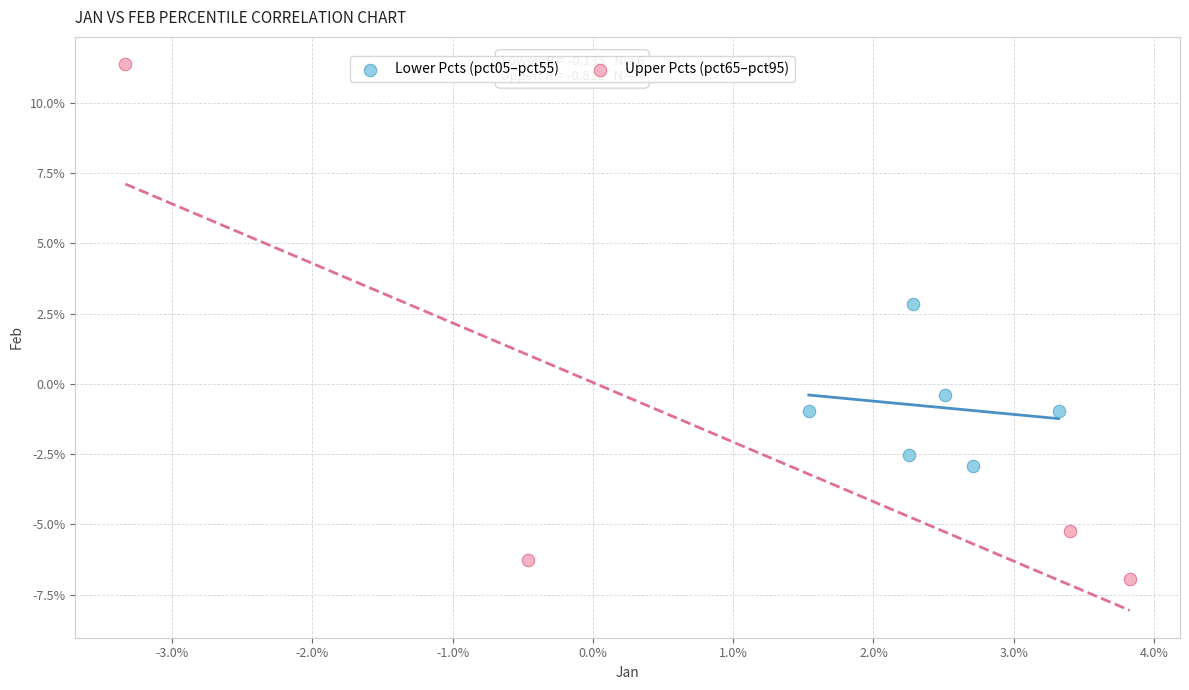

Which series has the widest spread of Y values?

Upper Pcts (pct65–pct95)